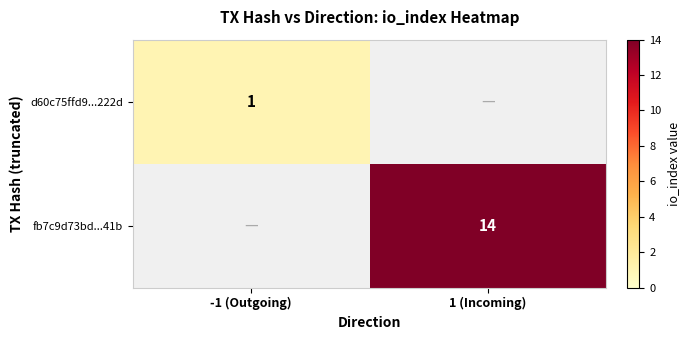

The d60c75ffd9...222d series shows 1 at -1 (Outgoing). True or false?

True